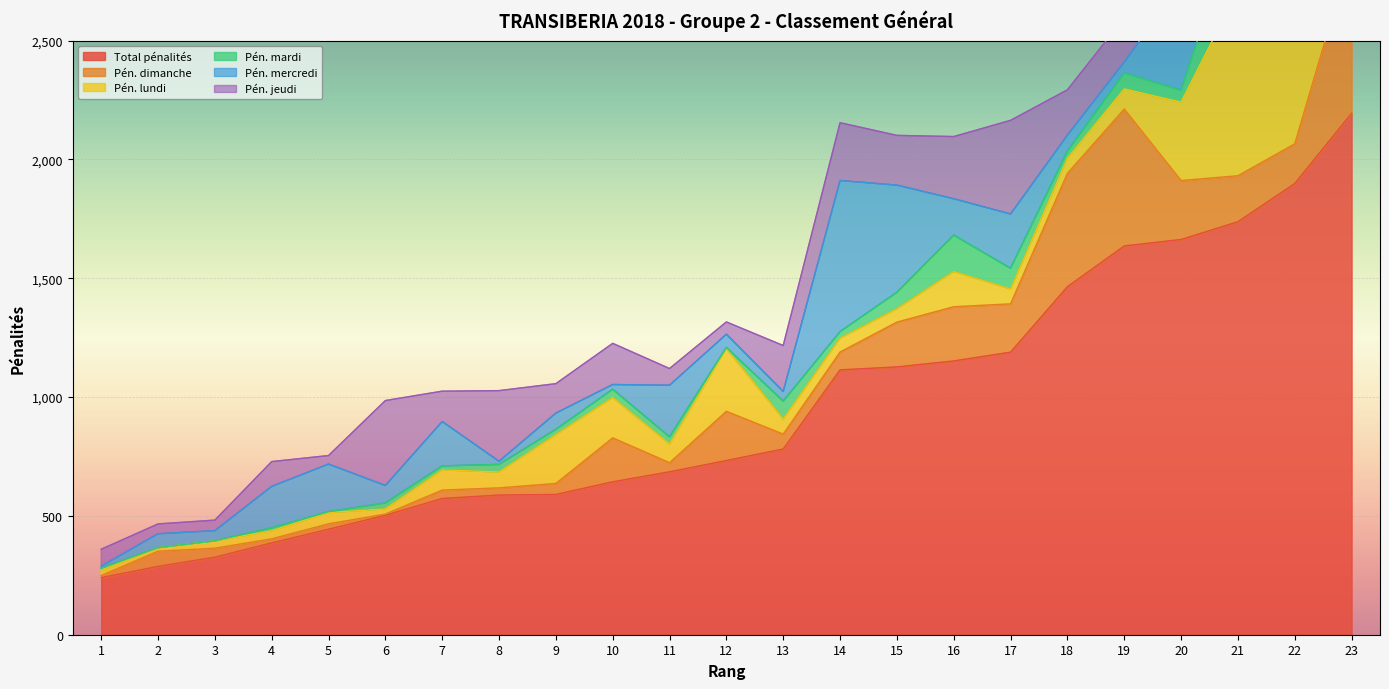

At which label does Pén. jeudi reach its minimum?

5